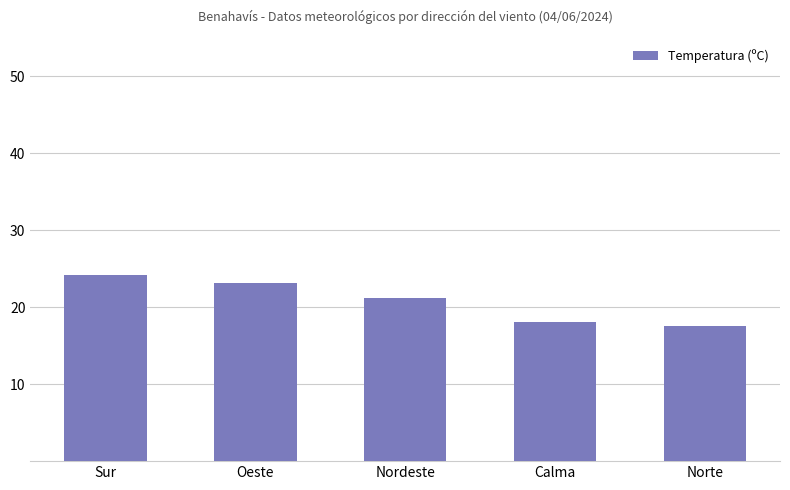

What is the approximate value at Calma?

18.1